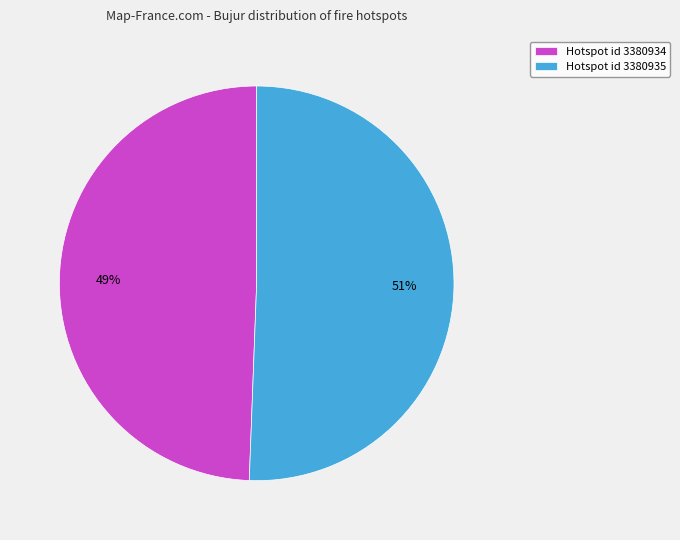

True or false: Hotspot id 3380934 accounts for 35% of the total.

False